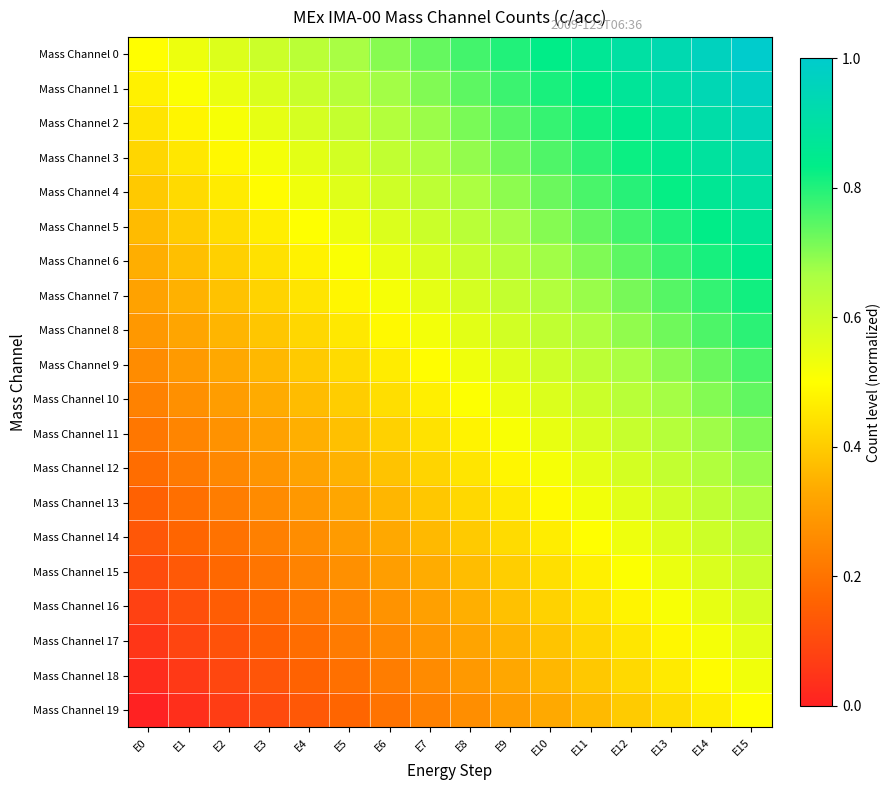

At which category does the chart reach its minimum across all series?

E0